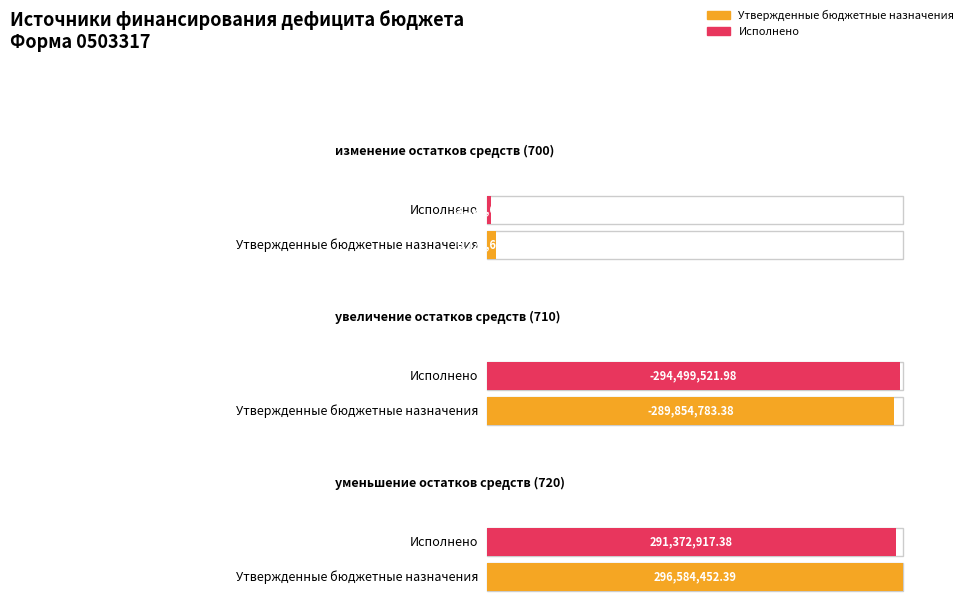

Which series has the largest total across all categories?

Утвержденные бюджетные назначения